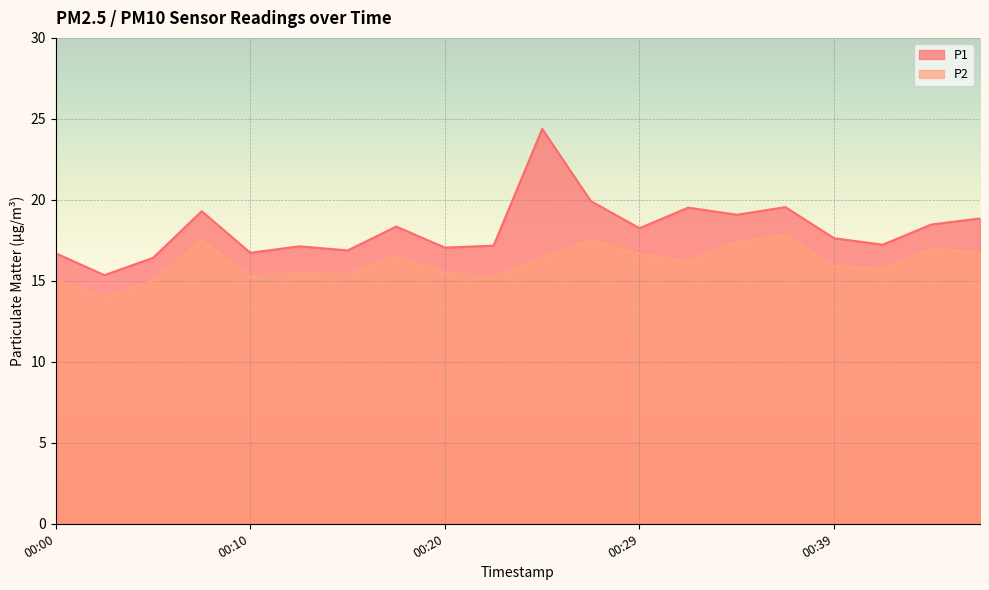

Reading left to right, extract all data points from this chart.

P1: 16.7	15.3	16.4	19.3	16.7	17.1	16.9	18.4	17.1	17.2	24.4	19.9	18.2	19.5	19.1	19.6	17.6	17.2	18.5	18.9
P2: 15.1	14.0	15.0	17.5	15.2	15.5	15.3	16.6	15.5	15.2	16.4	17.6	16.6	16.2	17.4	17.9	15.9	15.7	17.0	16.8